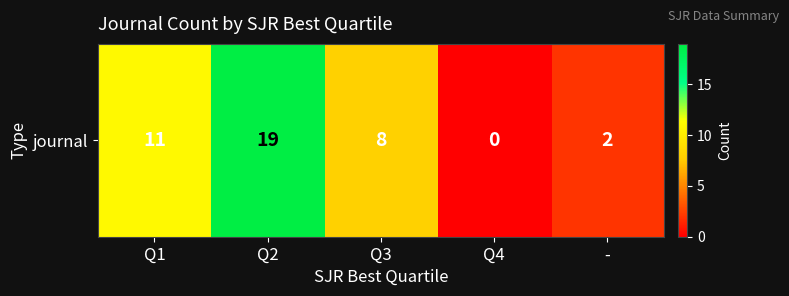

True or false: the data shows 2 at -.

True